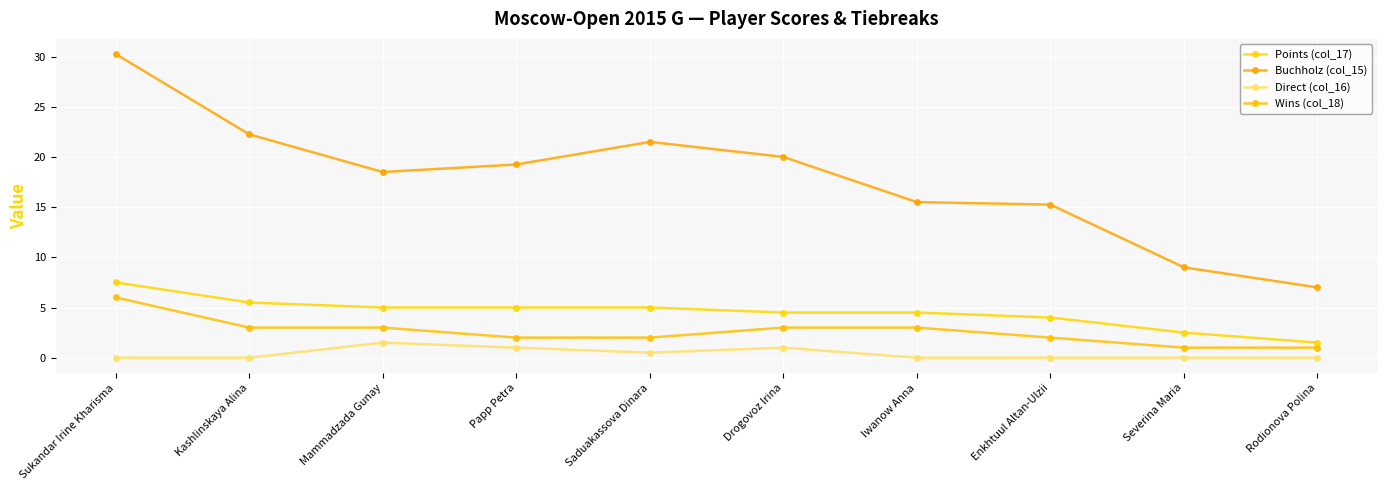

True or false: Wins (col_18) and Points (col_17) intersect in this chart.

False